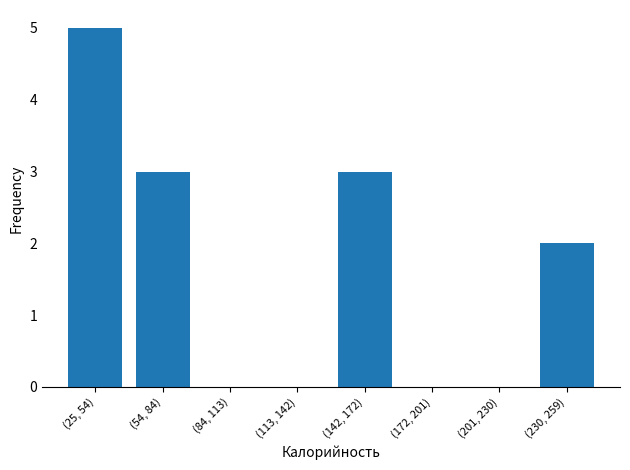

Reading right to left, what are all the values shown in this chart?

(230, 259)=2	(201, 230)=0	(172, 201)=0	(142, 172)=3	(113, 142)=0	(84, 113)=0	(54, 84)=3	(25, 54)=5